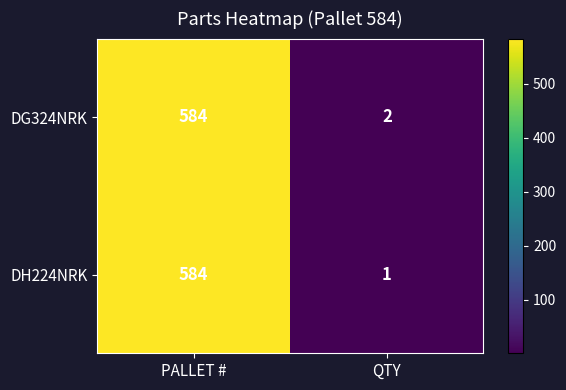

Reading left to right, extract all data points from this chart.

DG324NRK: PALLET #=584	QTY=2
DH224NRK: PALLET #=584	QTY=1